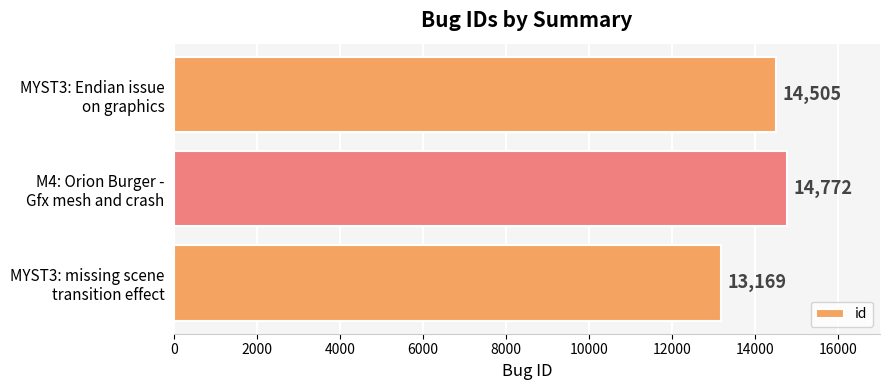

How many series are shown in this chart?

1